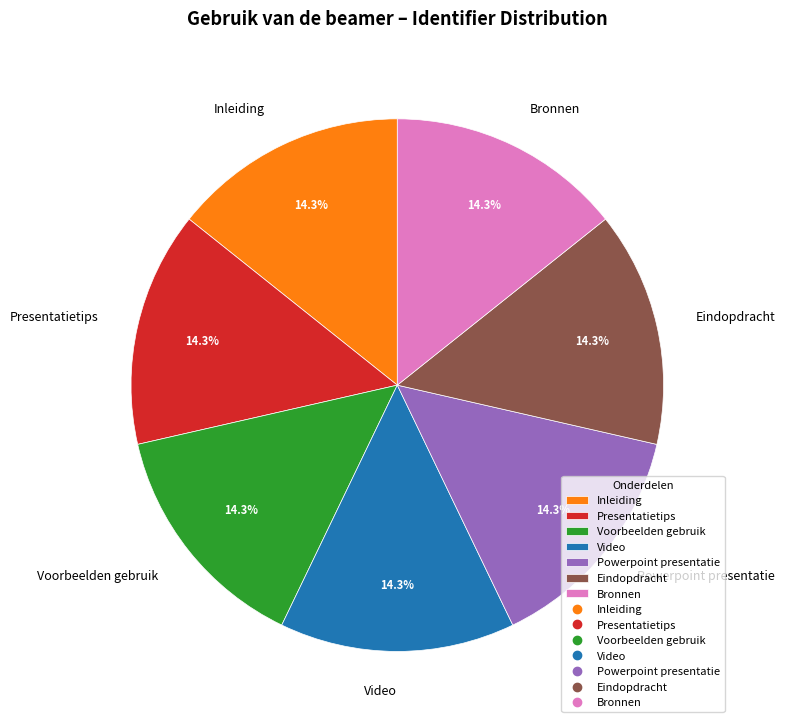

Is there a majority slice in this chart?

No